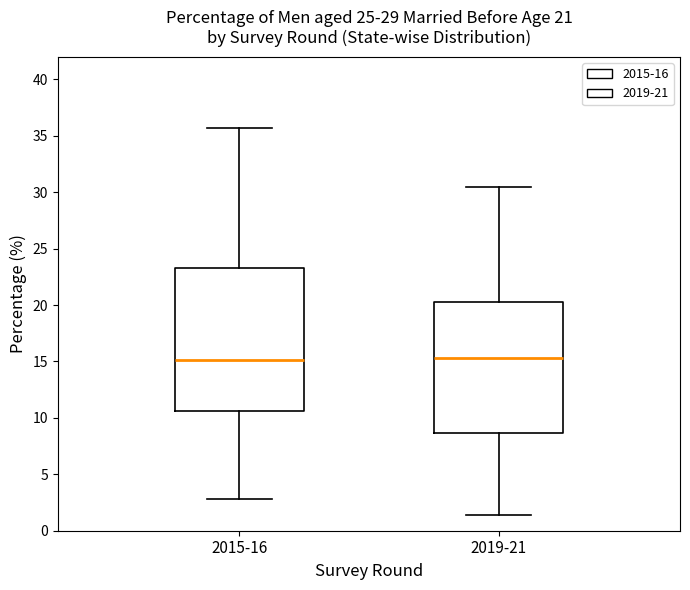

Which box is the tallest, from its lower edge to its upper edge?

2015-16